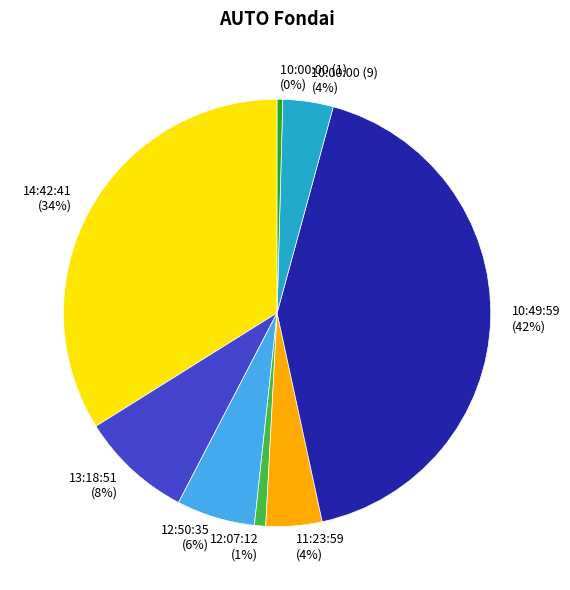

Which category has the biggest portion of the pie?

10:49:59